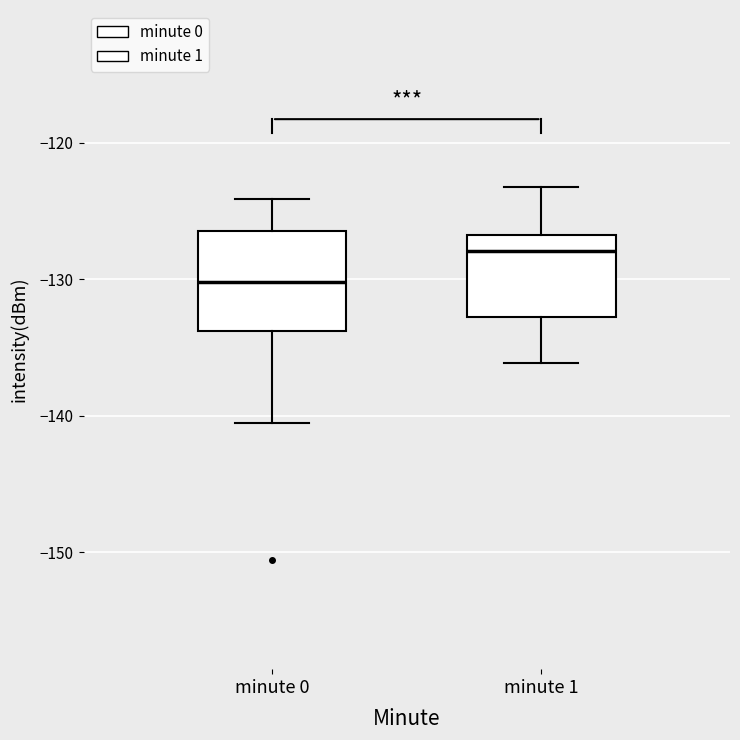

Reading left to right, read every box against the y-axis: the position of its median line, the range the box covers, and the ends of its whiskers. The values are not printed on the chart, so give them approximately, as read against the axis.

minute 0: median -130, box -134 to -126, whiskers -141 to -124
minute 1: median -128, box -133 to -127, whiskers -136 to -123